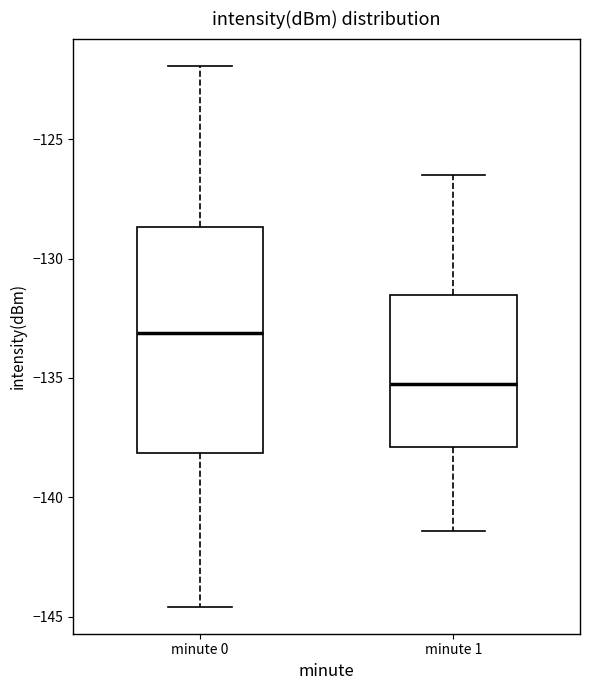

Reading left to right, read every box against the y-axis: the position of its median line, the range the box covers, and the ends of its whiskers. The values are not printed on the chart, so give them approximately, as read against the axis.

minute 0: median -133.0, box -138.0 to -128.5, whiskers -144.5 to -122.0
minute 1: median -135.5, box -138.0 to -131.5, whiskers -141.5 to -126.5